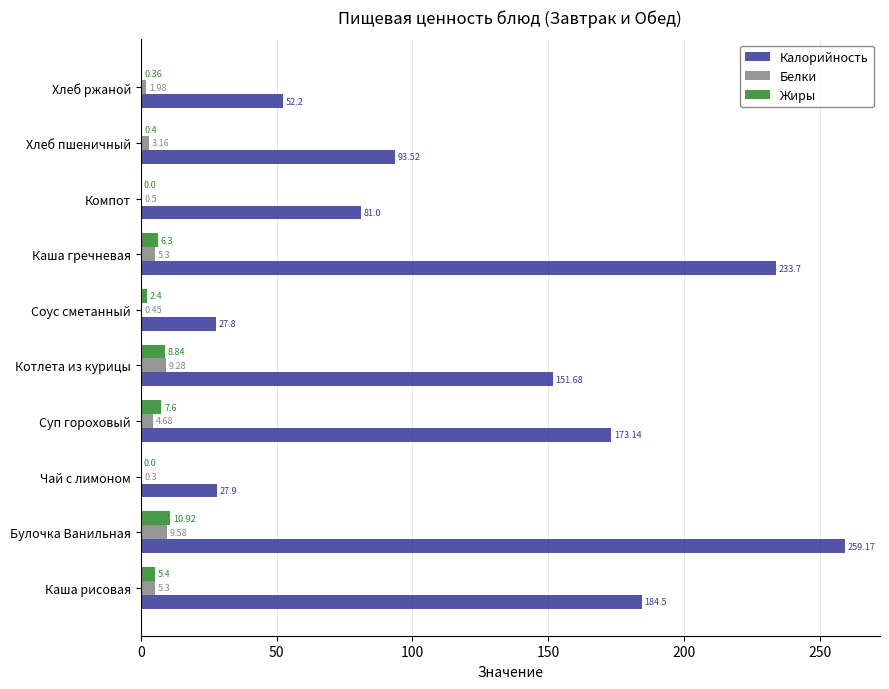

Where is Белки nearest to the value 4?

Суп гороховый